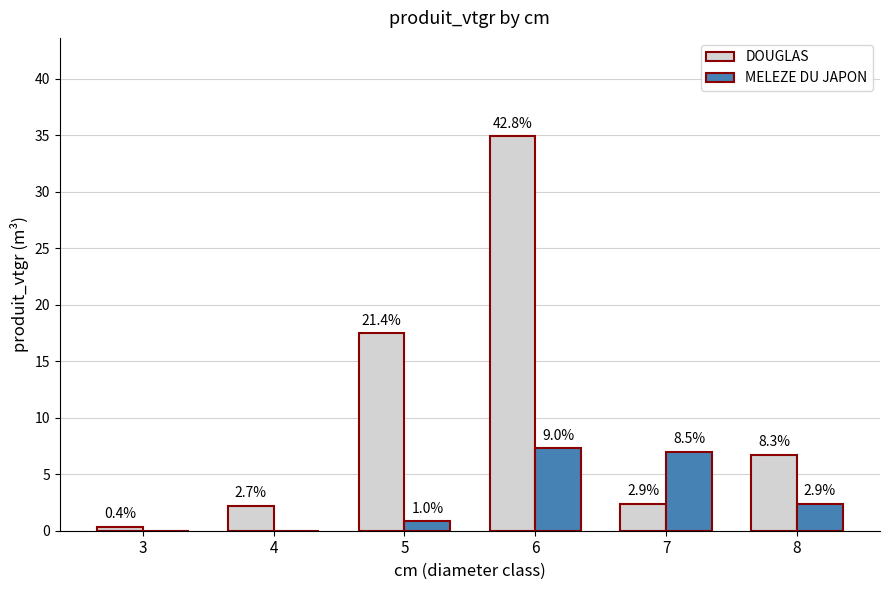

Are the bars grouped side by side (vs. stacked)?

Yes